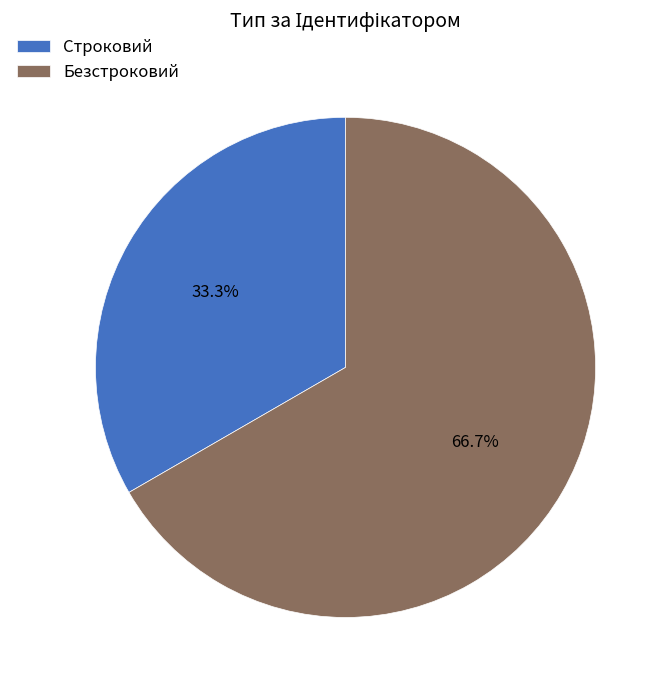

Is there a majority slice in this chart?

Yes